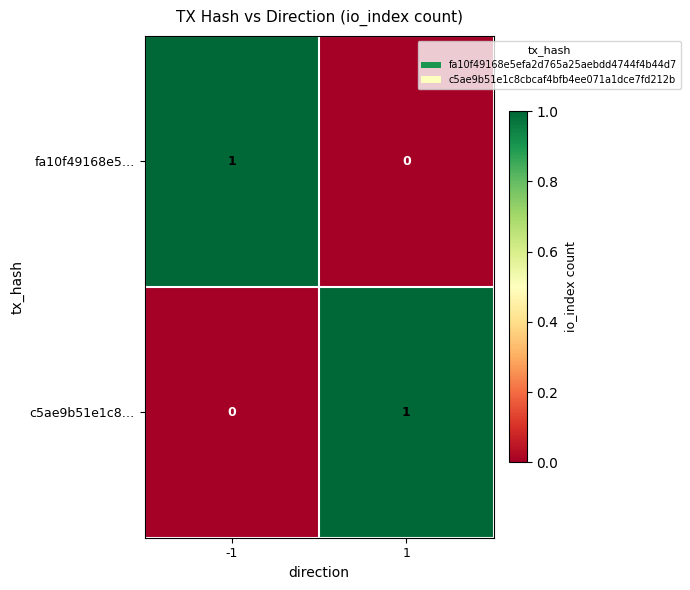

What is the spread (max minus min) of values at -1?

1